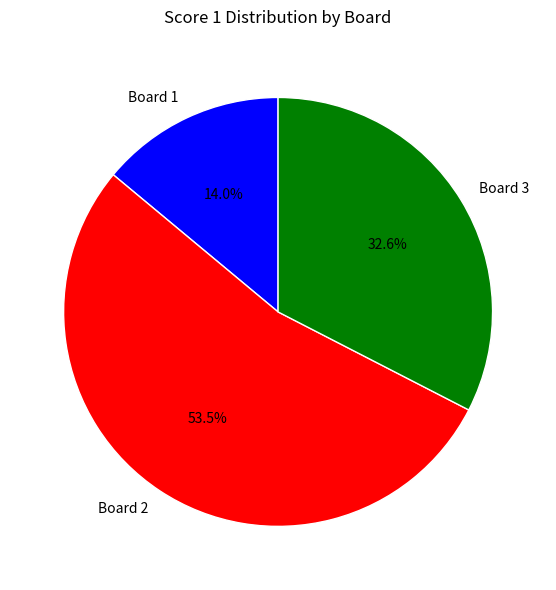

Rank the categories by value from lowest to highest.

Board 1, Board 3, Board 2